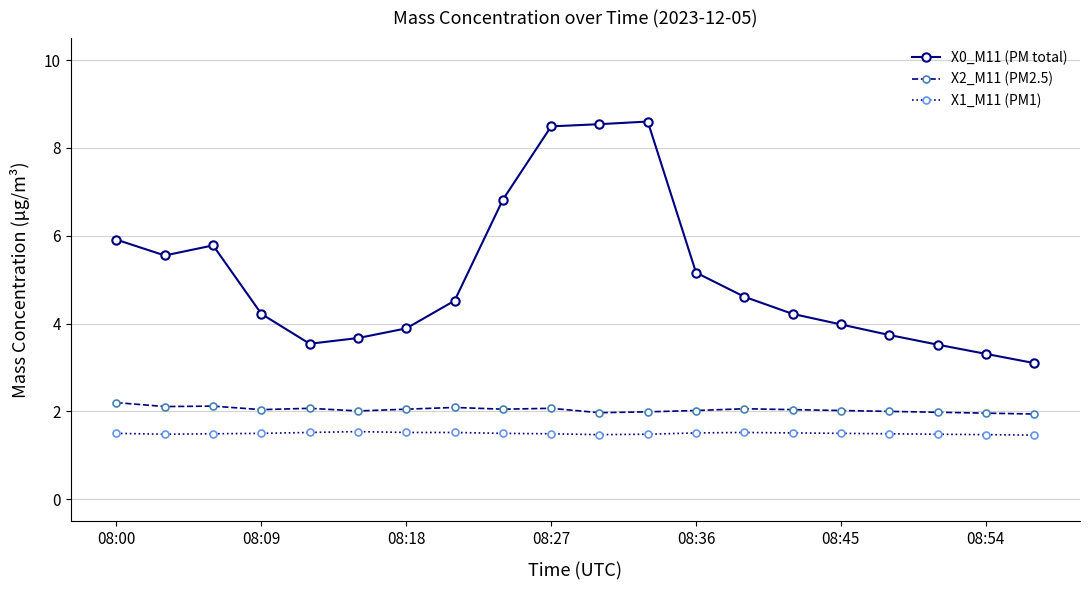

Which series has the largest range (max minus min)?

X0_M11 (PM total)